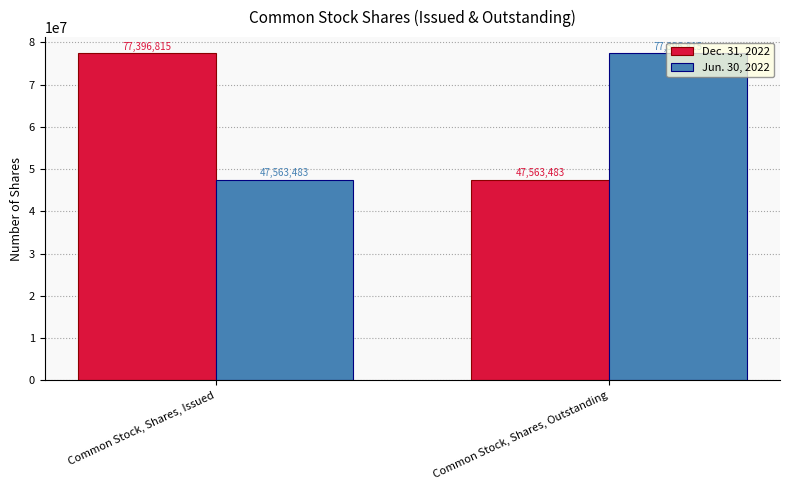

What is the difference between the highest and lowest values at Common Stock, Shares, Outstanding?

29833332